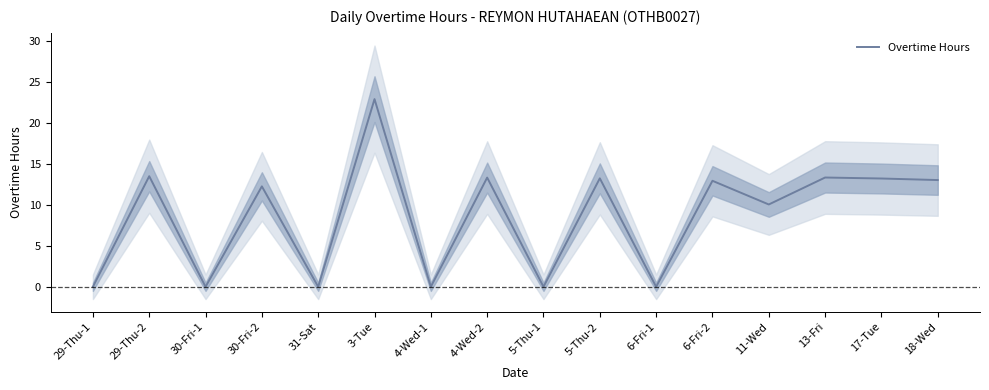

What is the label of the 15th point from the right?

29-Thu-2